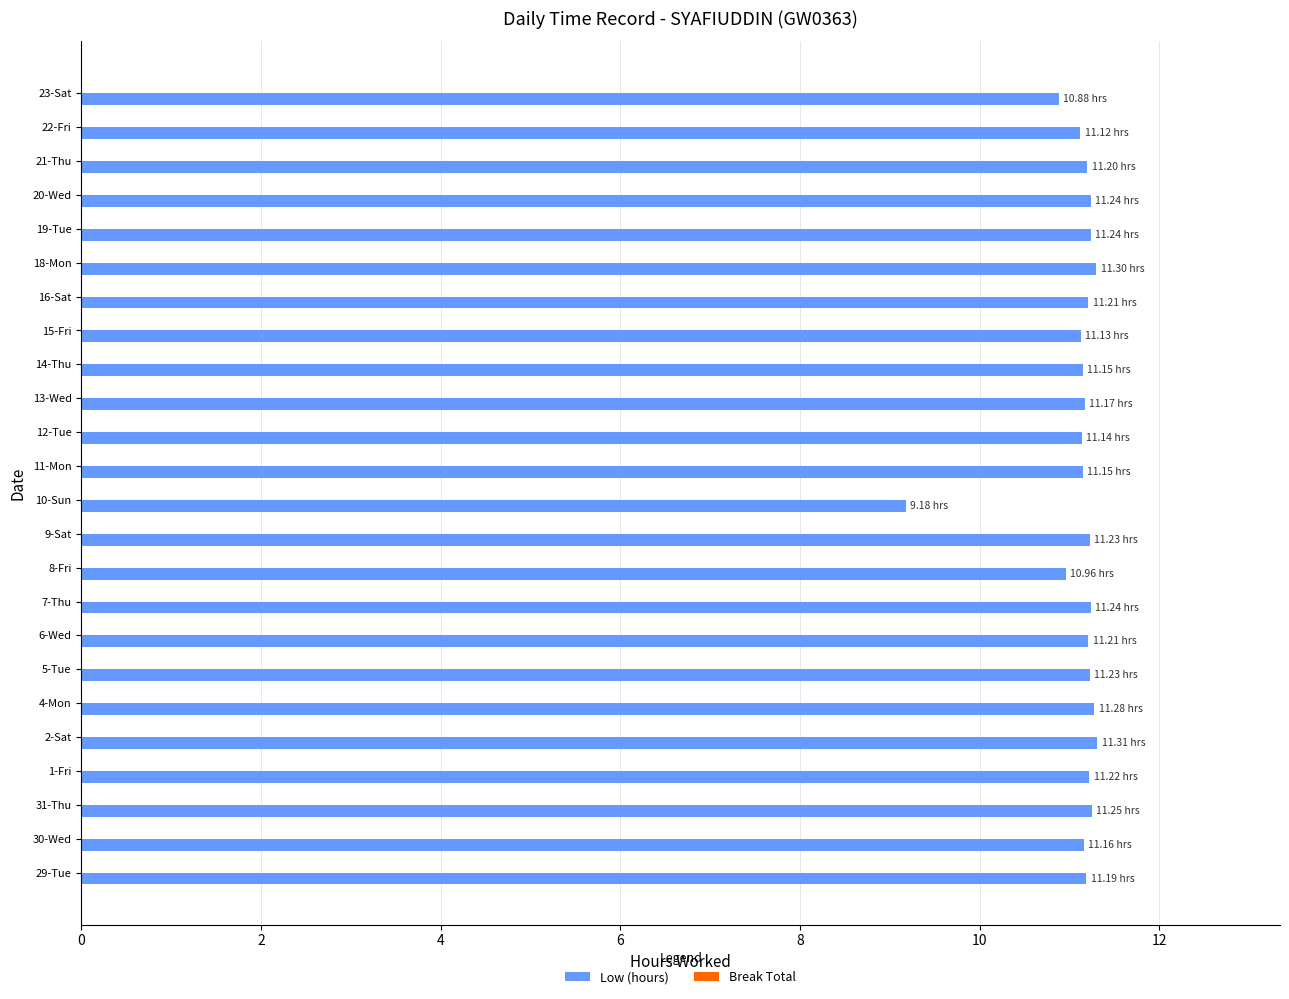

Approximately how many times larger is the value at 29-Tue compared to 12-Tue?

1.0